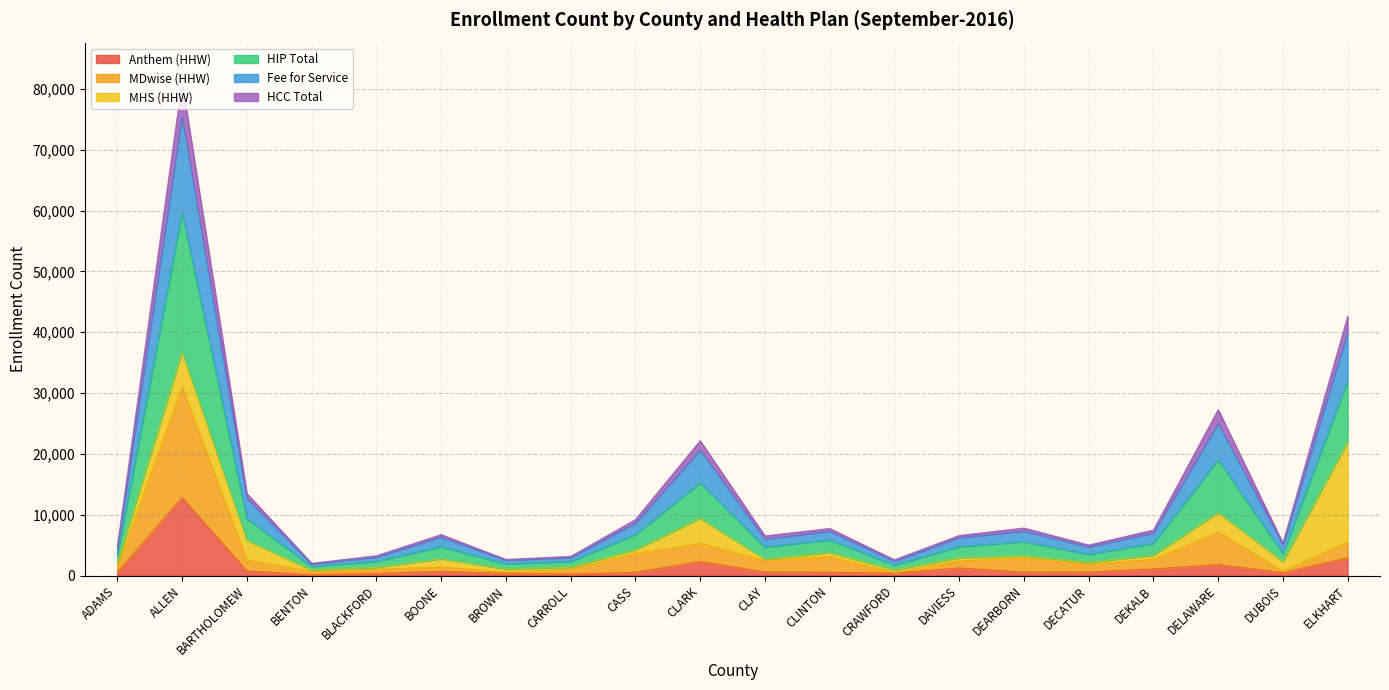

At which label does Anthem (HHW) reach its peak?

ALLEN